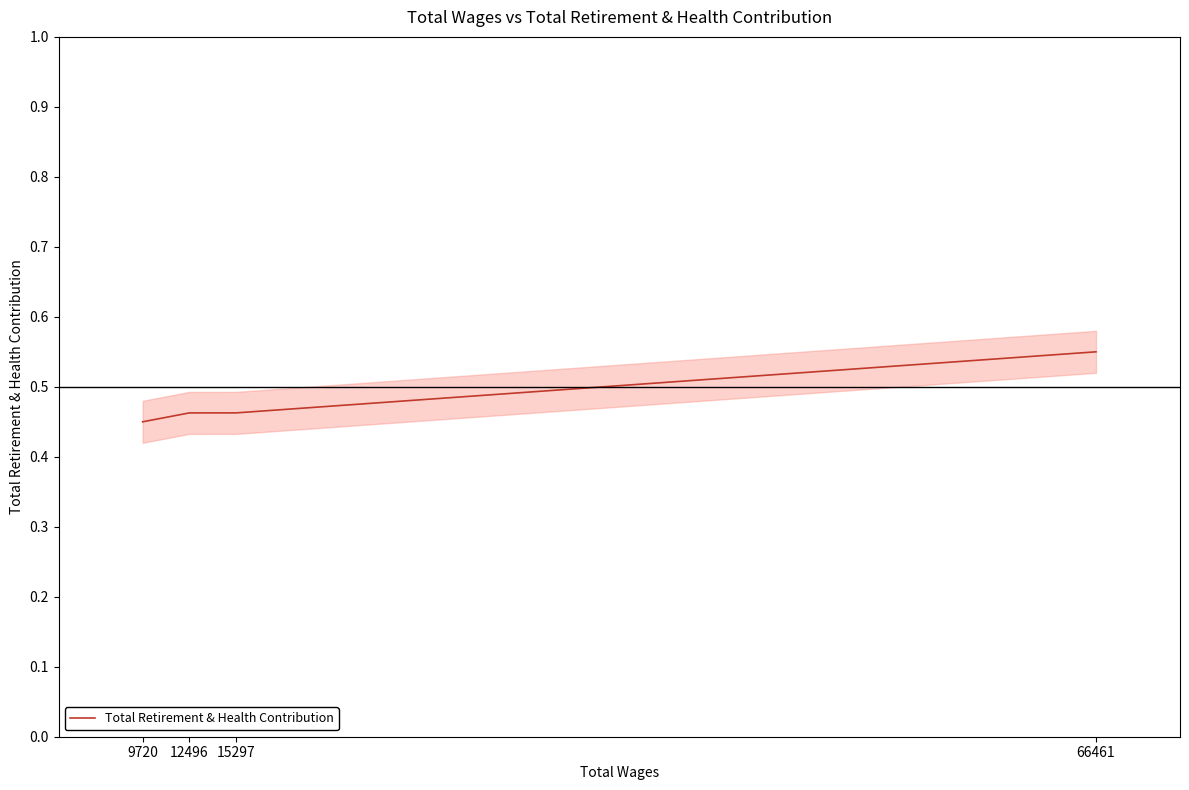

Is it true that the value at 9720 is 0.5?

True